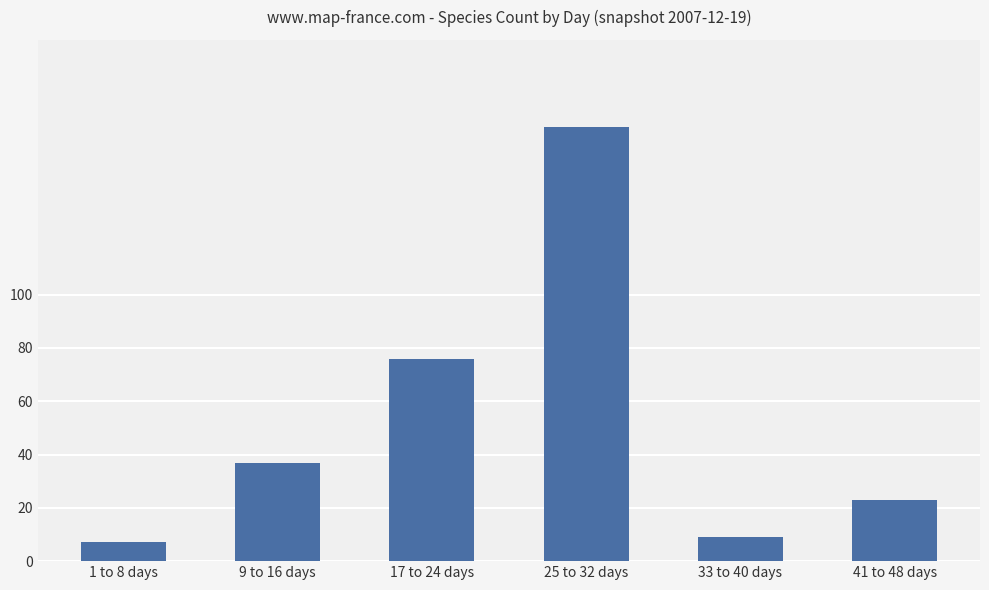

How many bars are there in total?

6